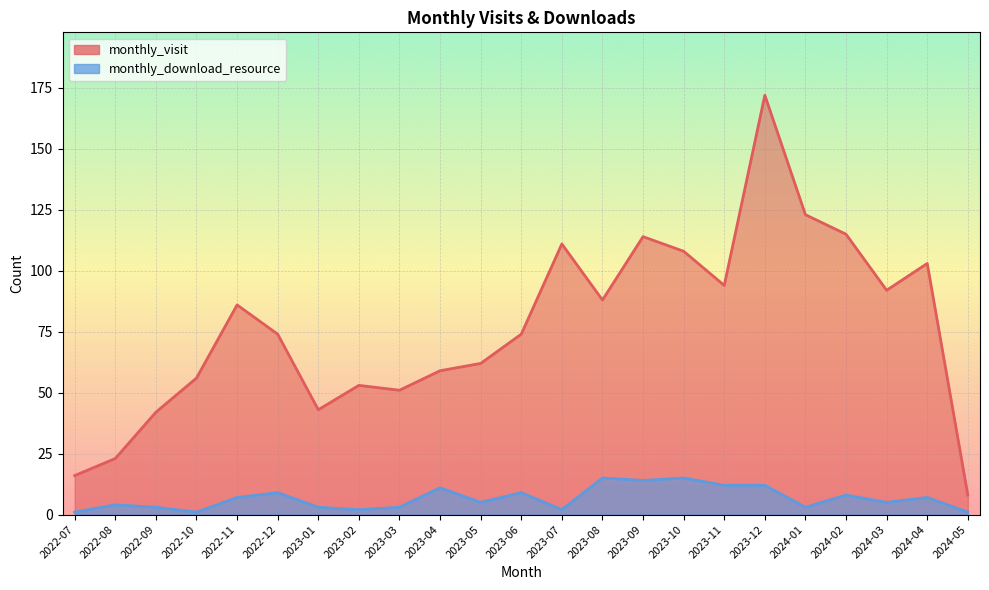

What is the label of the 20th point from the left?

2024-02